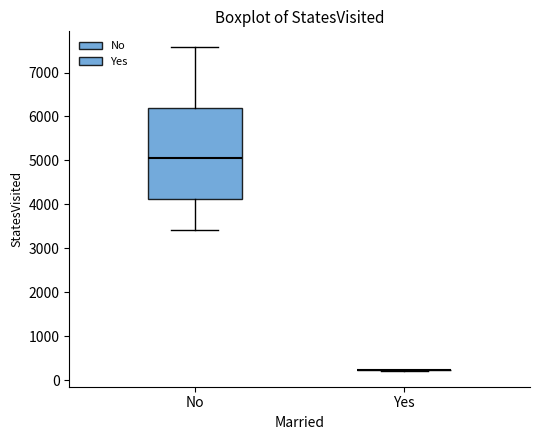

Reading left to right, read every box against the y-axis: the position of its median line, the range the box covers, and the ends of its whiskers. The values are not printed on the chart, so give them approximately, as read against the axis.

No: median 5000, box 4100 to 6200, whiskers 3400 to 7600
Yes: box collapsed to a line at 200, whiskers 200 to 200